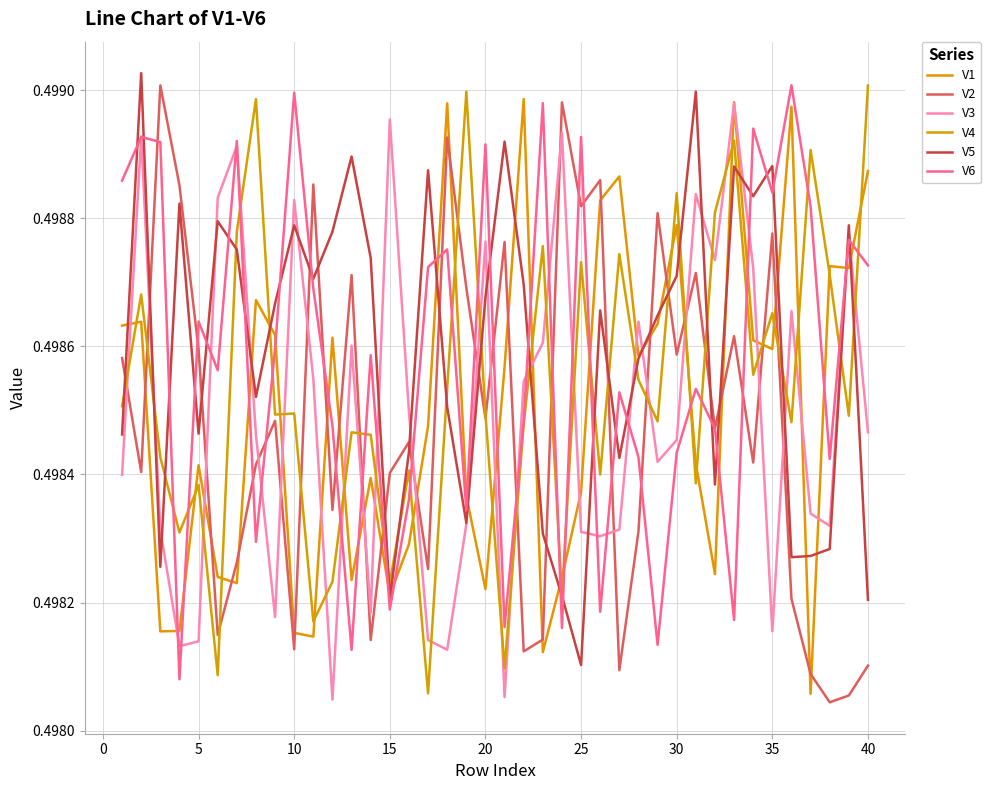

How many lines are shown in the chart?

6